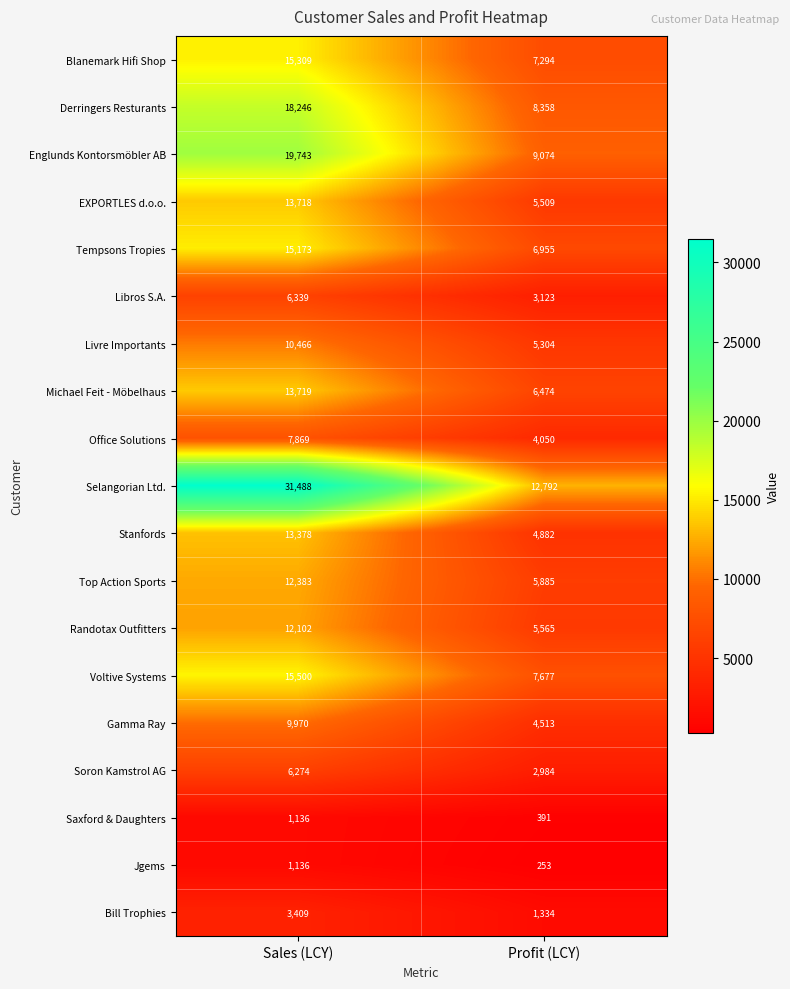

What is the difference between the maximum and minimum values in the Derringers Resturants series?

9888